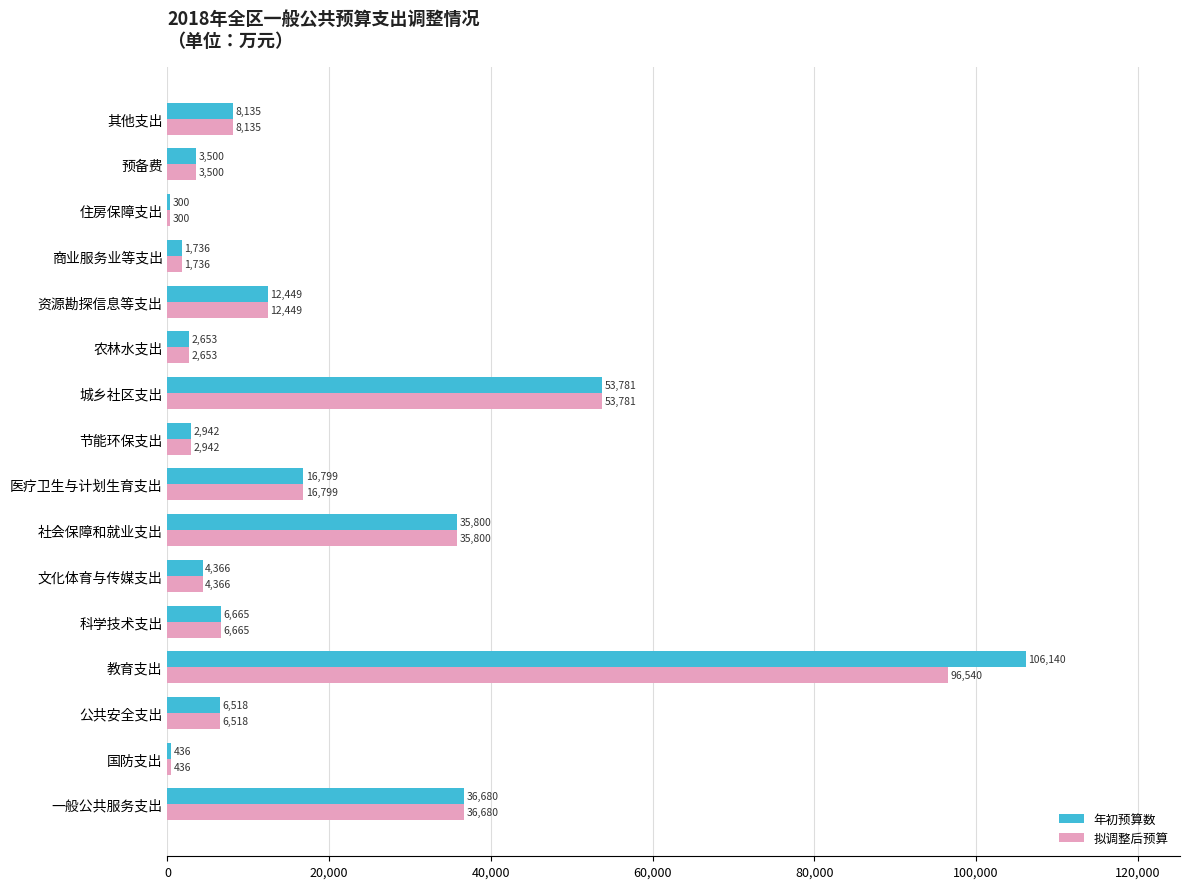

What are all the series names shown in the legend?

年初预算数, 拟调整后预算